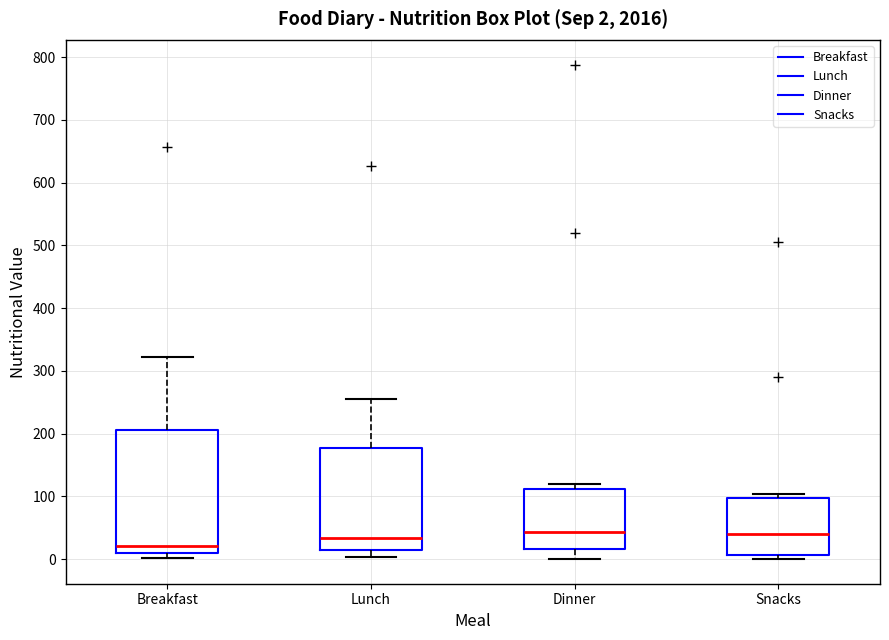

Comparing the boxes themselves (not the whiskers), which one is the tallest?

Breakfast